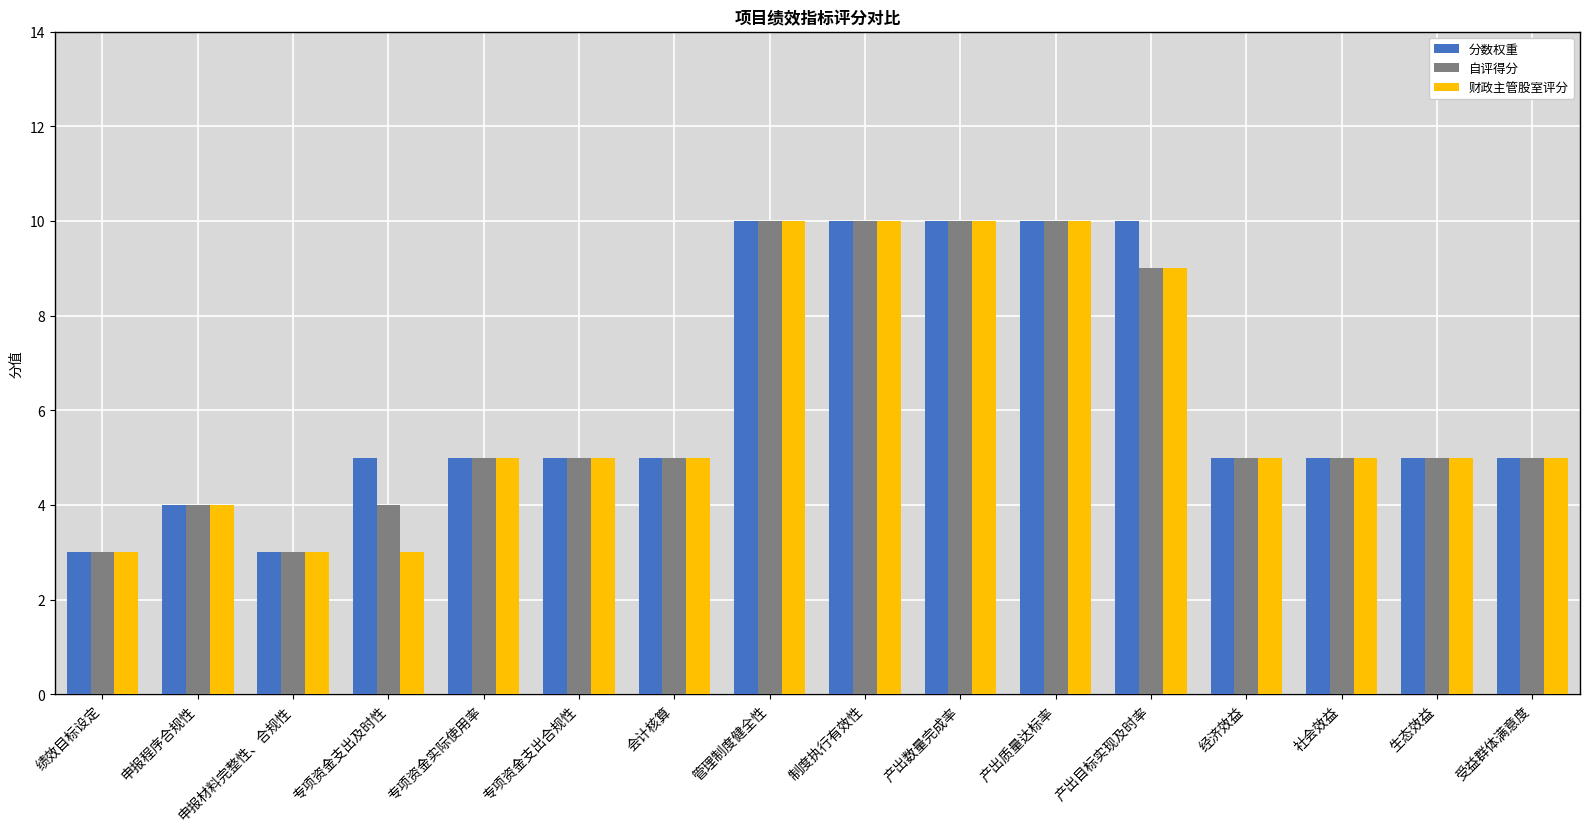

What is the label of the 10th bar from the right?

会计核算